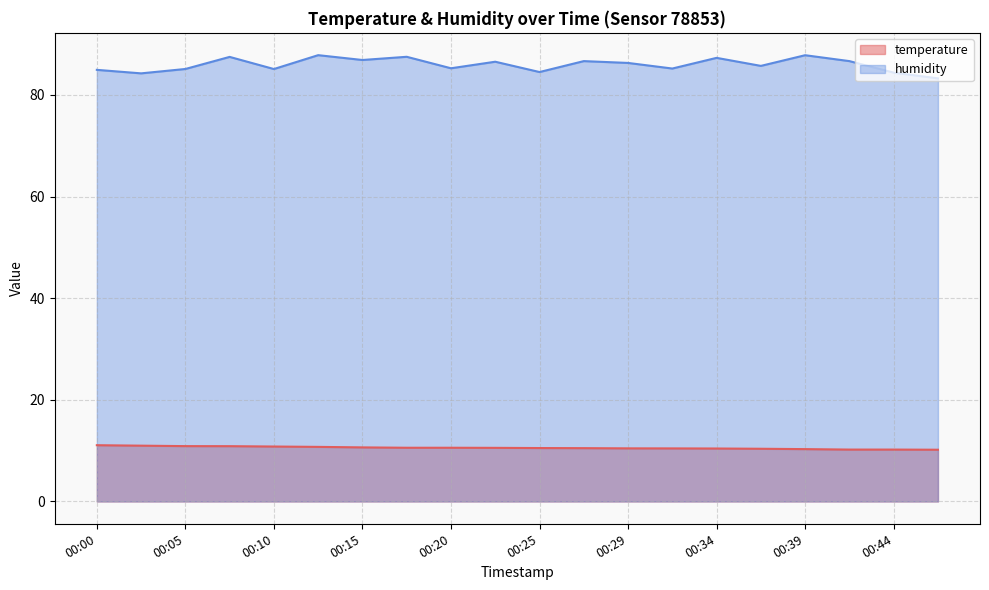

Which category has the lowest value across all series?

00:46